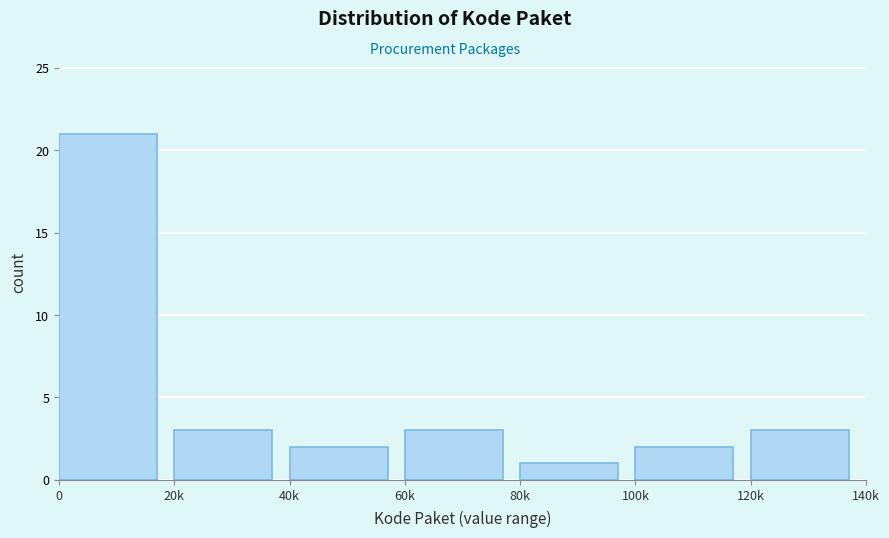

Reading left to right, transcribe all the data shown in this chart.

0=21	20k=3	40k=2	60k=3	80k=1	100k=2	120k=3